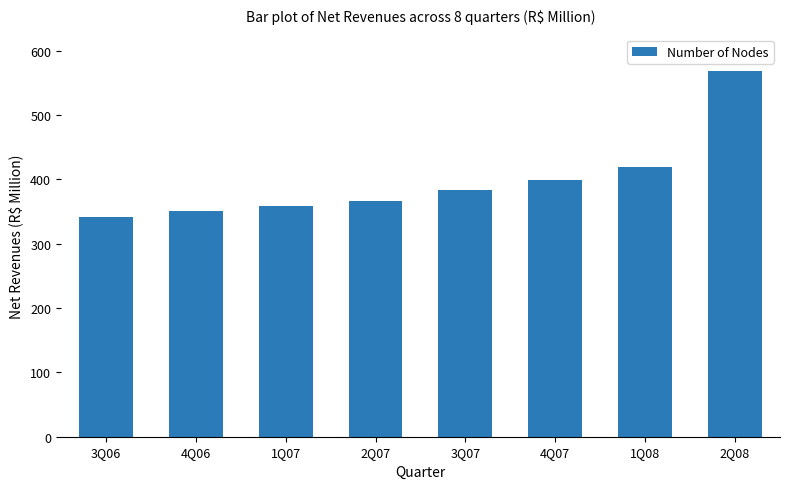

What is the sum of the values at 2Q08 and 3Q07?

951.7